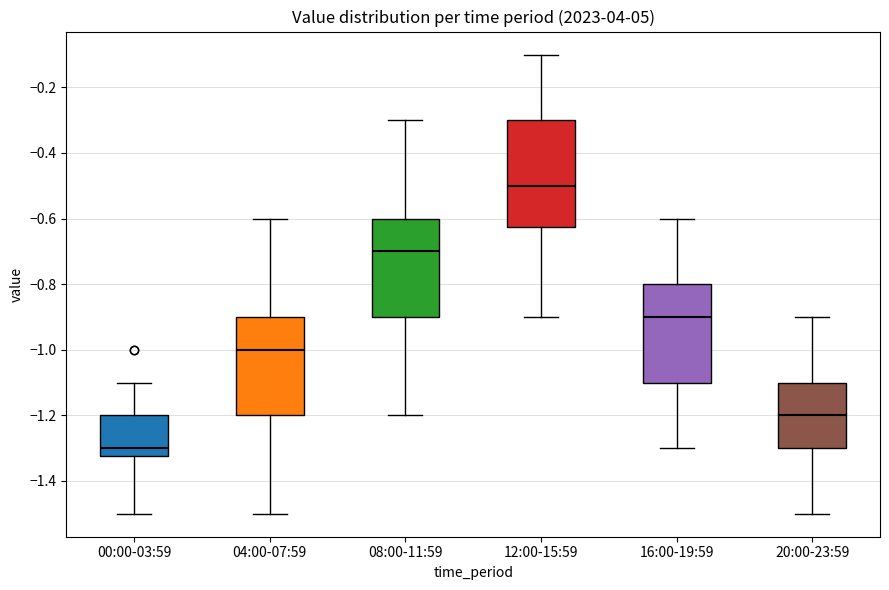

Where does the upper whisker of the box for 12:00-15:59 end on the y-axis? The values are not printed on the chart, so give them approximately, as read against the axis.

-0.10